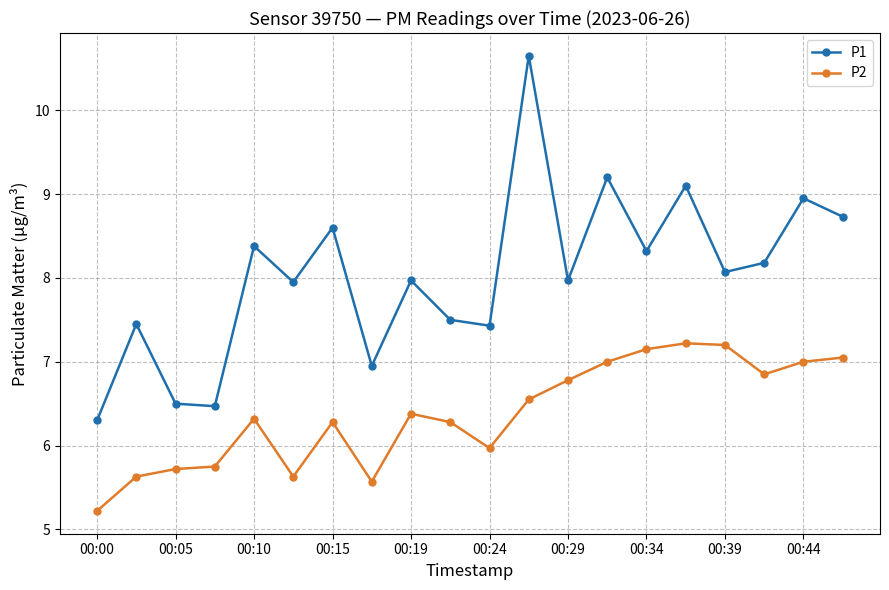

True or false: P1 and P2 intersect in this chart.

False